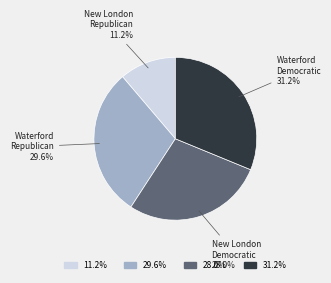

Which category has the biggest portion of the pie?

Waterford Democratic 31.2%